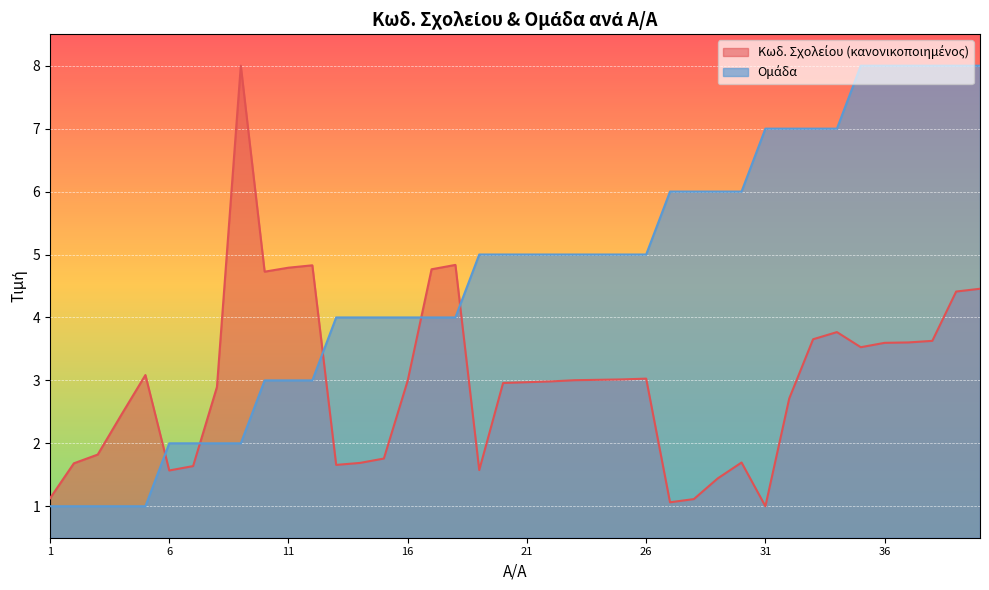

How many data points in Κωδ. Σχολείου are above 2?

26